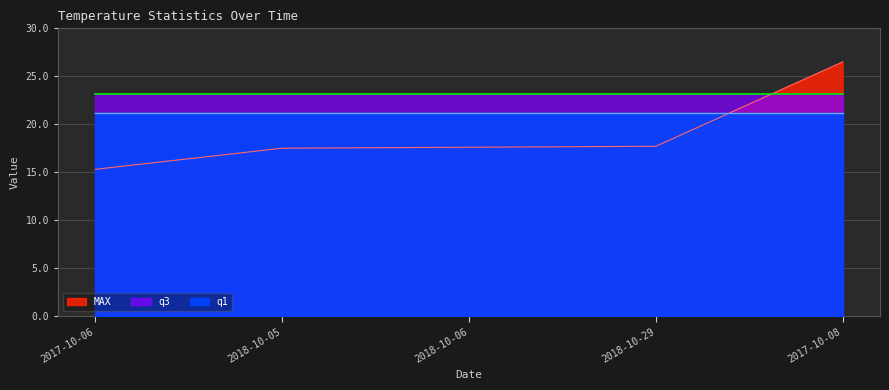

The value of q3 at 2018-10-05 is 34.3. True or false?

False